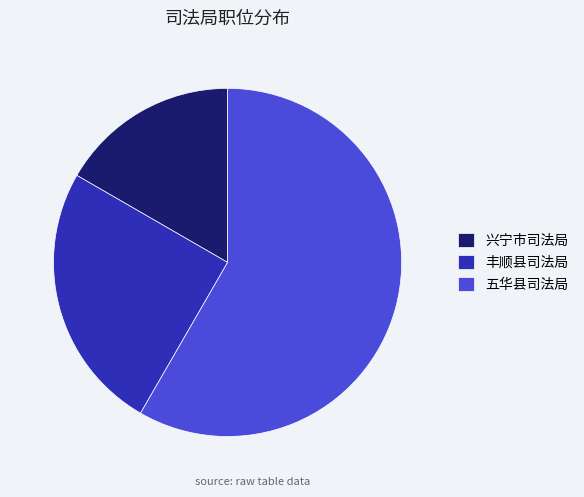

Which category accounts for the majority?

五华县司法局